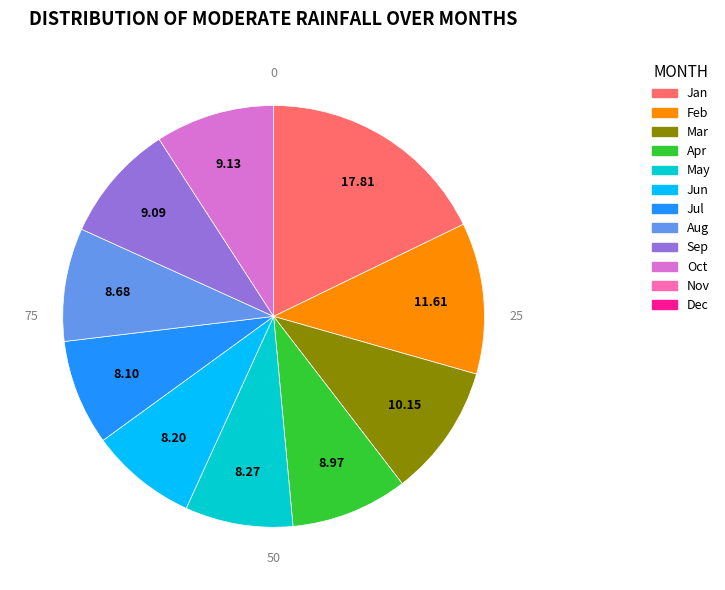

How many slices are in this pie chart?

10